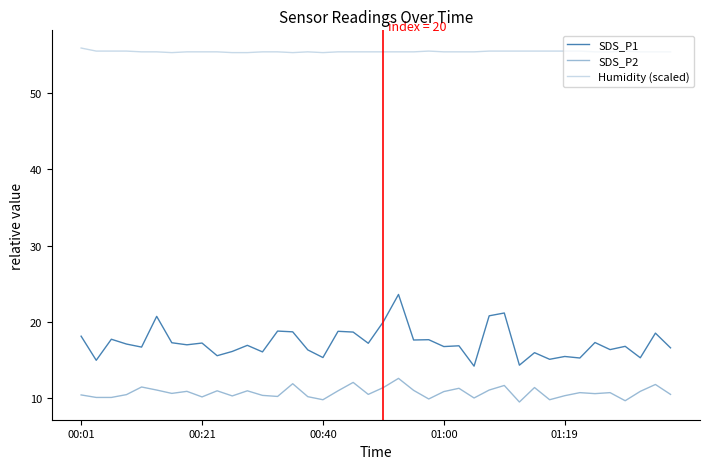

How many lines are shown in the chart?

3